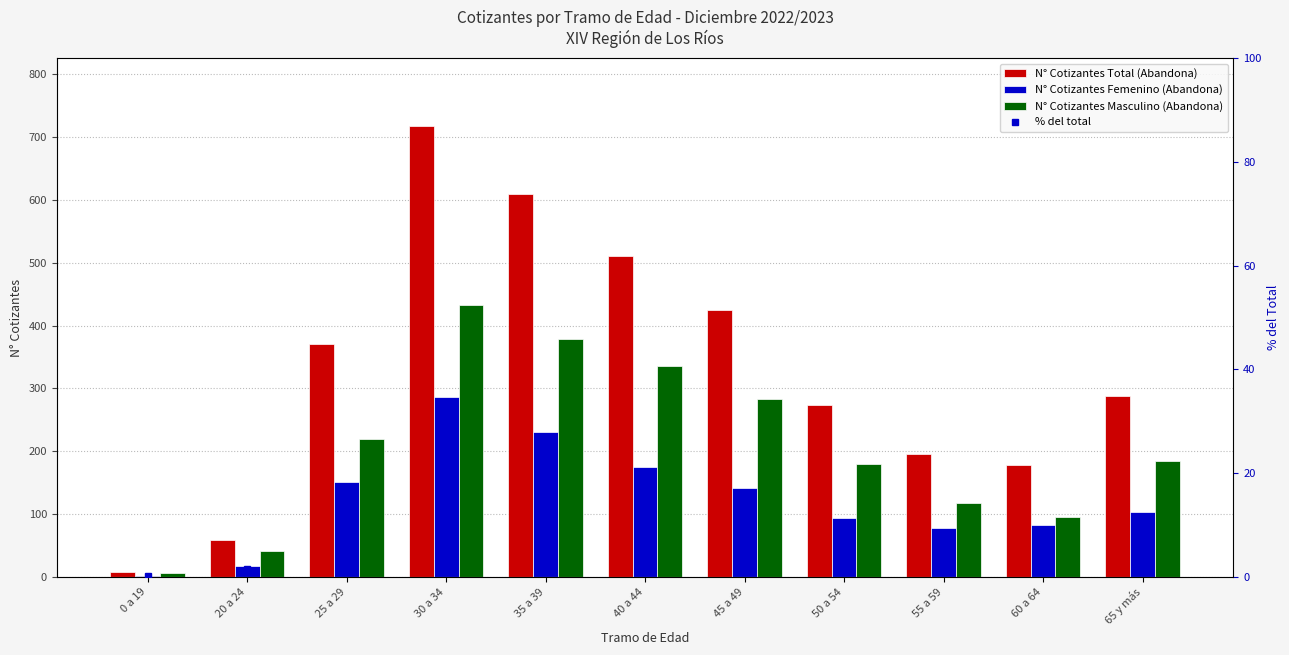

Between 30 a 34 and 45 a 49, which is larger?

30 a 34